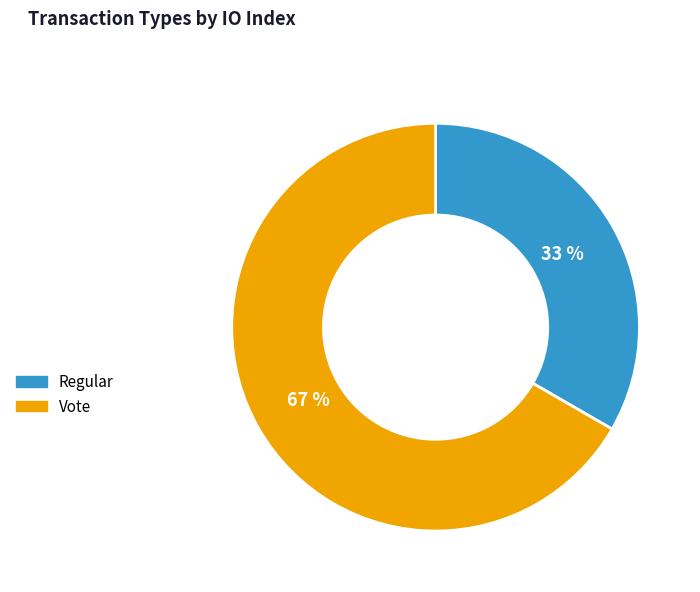

Rank the categories by value from lowest to highest.

Regular, Vote